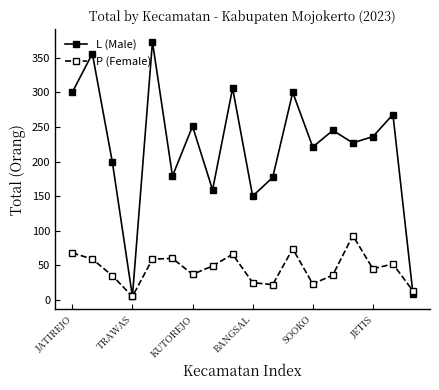

How many lines are shown in the chart?

2